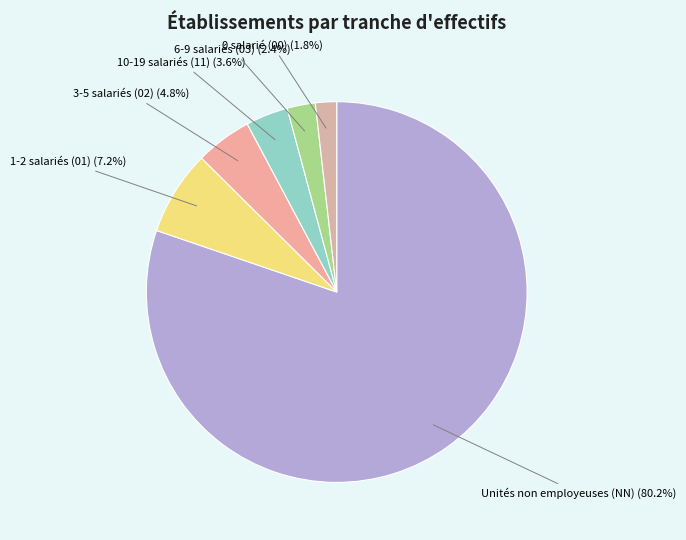

Which slice is the largest?

Unités non employeuses (NN) (80.2%)